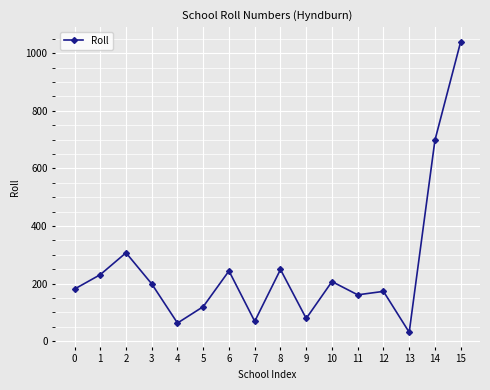

At which label is the value closest to 535?

14